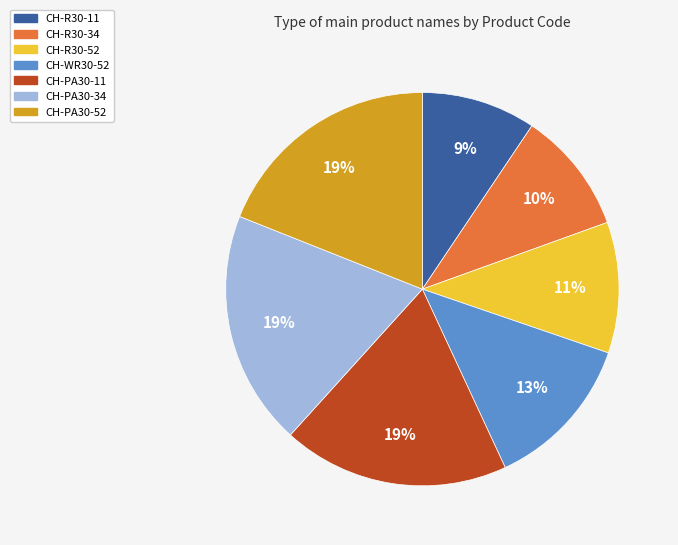

Is the sum of CH-R30-52 and CH-PA30-52 greater than half?

No